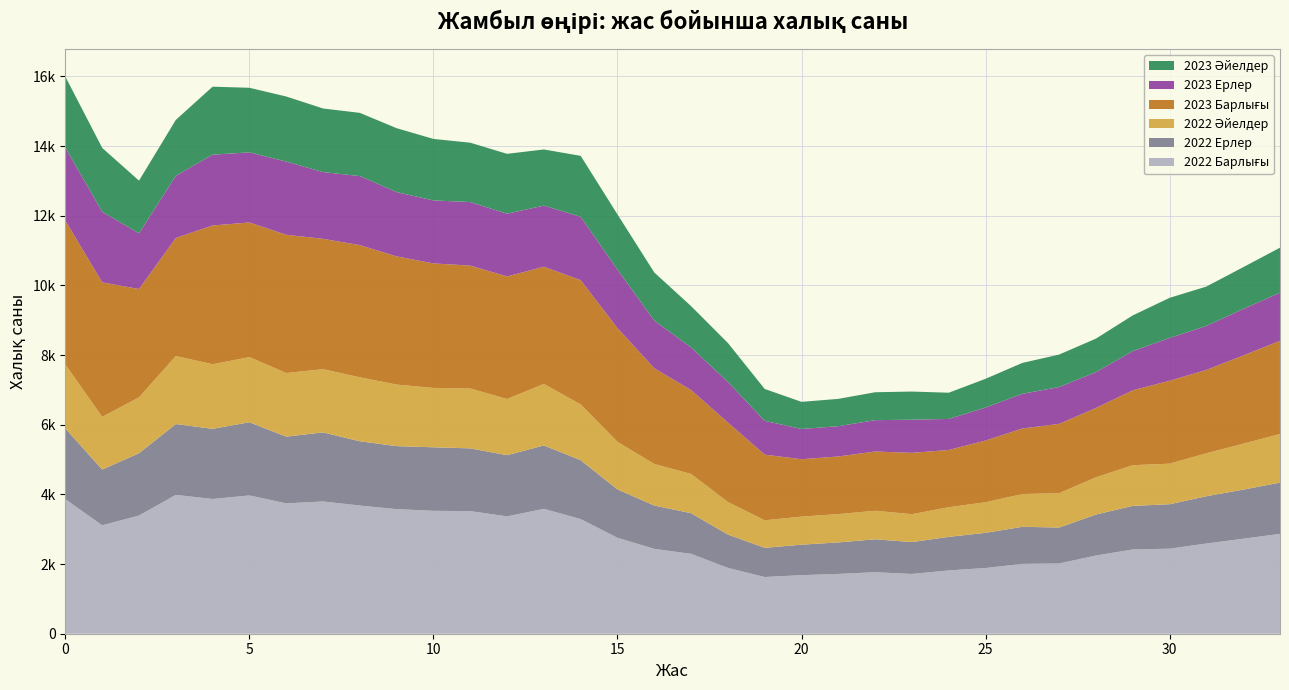

Reading left to right, list all the values displayed in this chart.

2022 Барлығы: 3862	3113	3393	3986	3868	3970	3742	3797	3680	3576	3528	3520	3369	3585	3291	2754	2436	2293	1890	1628	1681	1717	1765	1716	1816	1887	2005	2017	2245	2419	2441	2590	2727	2867
2022 Ерлер: 2029	1600	1789	2033	2013	2101	1916	1983	1845	1809	1824	1801	1756	1820	1691	1388	1244	1167	956	838	875	904	946	915	965	1009	1064	1032	1177	1251	1276	1357	1409	1471
2022 Әйелдер: 1833	1513	1604	1953	1855	1869	1826	1814	1835	1767	1704	1719	1613	1765	1600	1366	1192	1126	934	790	806	813	819	801	851	878	941	985	1068	1168	1165	1233	1318	1396
2023 Барлығы: 4133	3860	3110	3389	3984	3866	3969	3742	3796	3680	3574	3528	3519	3366	3568	3264	2749	2409	2283	1885	1647	1654	1701	1760	1643	1772	1882	1990	1991	2150	2380	2393	2534	2674
2023 Ерлер: 2095	2027	1599	1786	2032	2013	2101	1916	1982	1845	1809	1824	1801	1755	1818	1679	1368	1223	1165	971	869	870	900	953	891	947	995	1059	1029	1125	1228	1262	1335	1381
2023 Әйелдер: 2038	1833	1511	1603	1952	1853	1868	1826	1814	1835	1765	1704	1718	1611	1750	1585	1381	1186	1118	914	778	784	801	807	752	825	887	931	962	1025	1152	1131	1199	1293